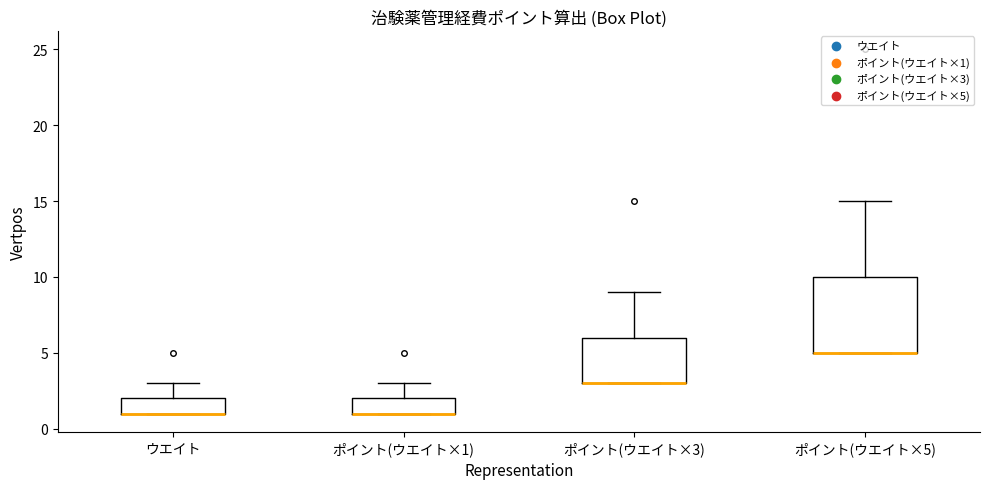

Where is the upper edge of the box for ポイント(ウエイト×1) on the y-axis? The values are not printed on the chart, so give them approximately, as read against the axis.

2